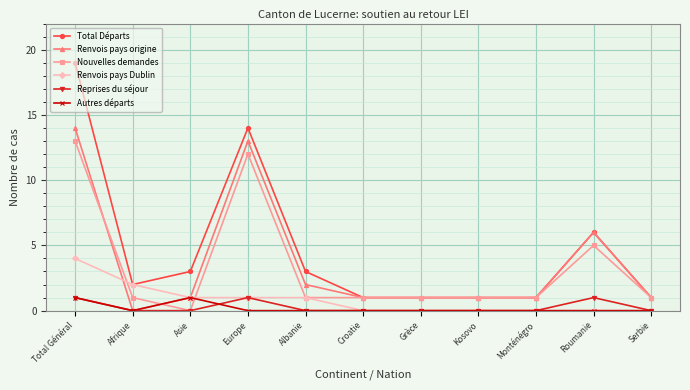

What value does the Total Départs series have at Europe?

14